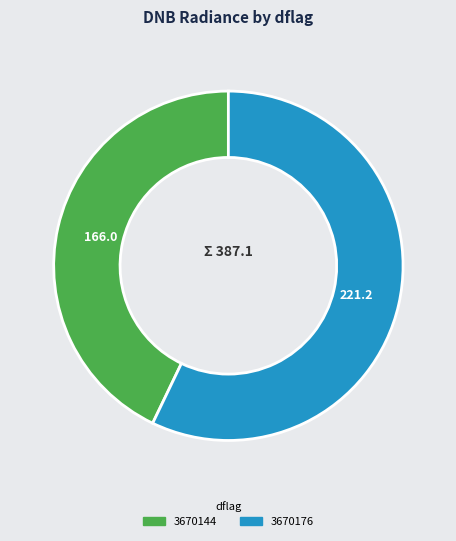

Which slice represents more than half of the pie?

3670176